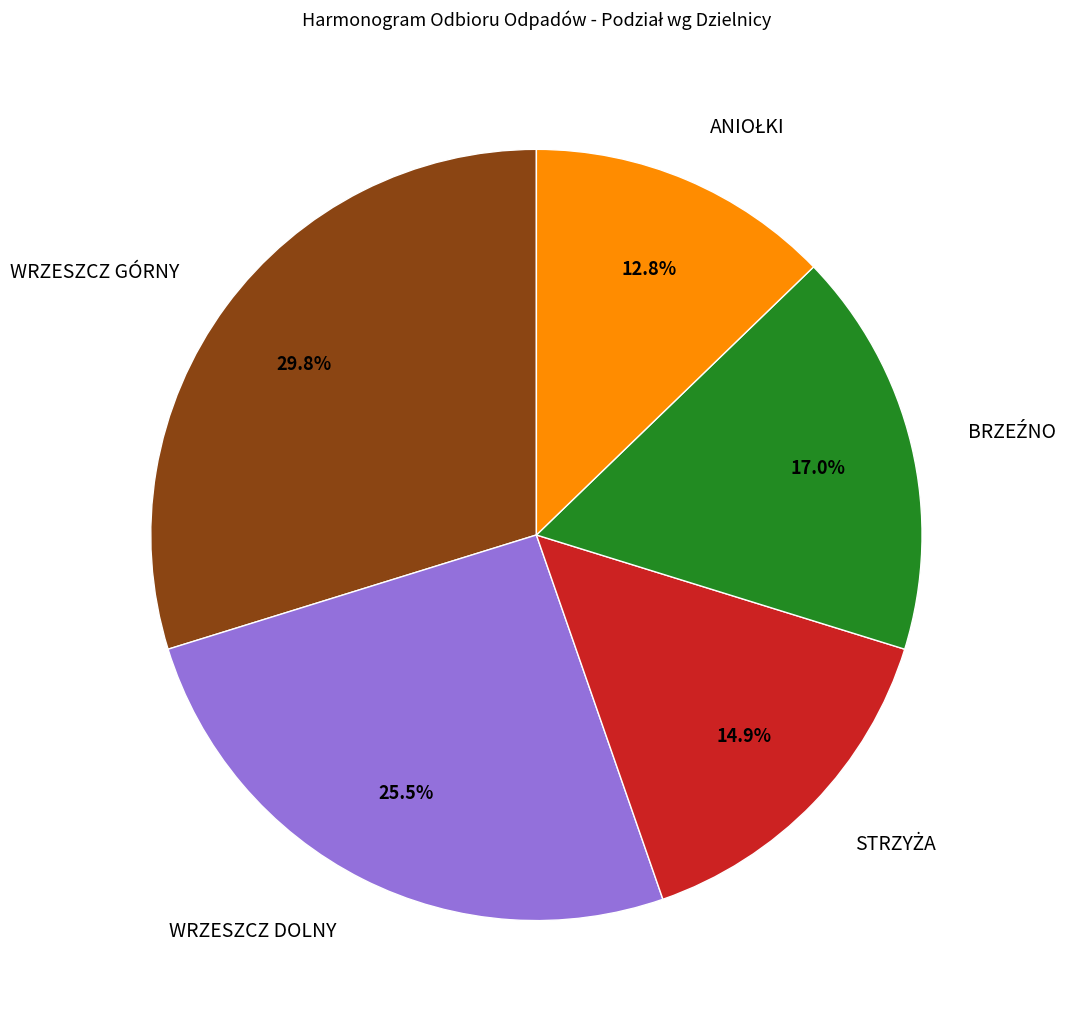

Combined, do WRZESZCZ DOLNY and WRZESZCZ GÓRNY account for over 50%?

Yes